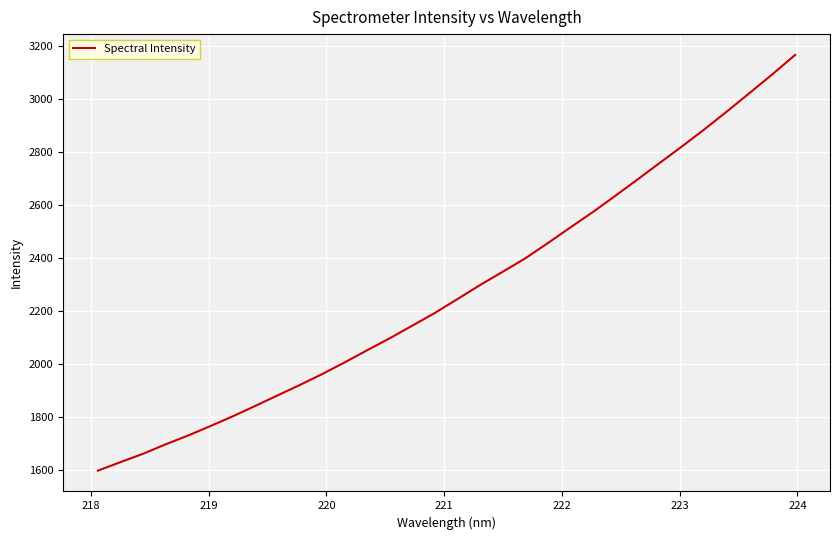

What is the sum of all values?

72886.5